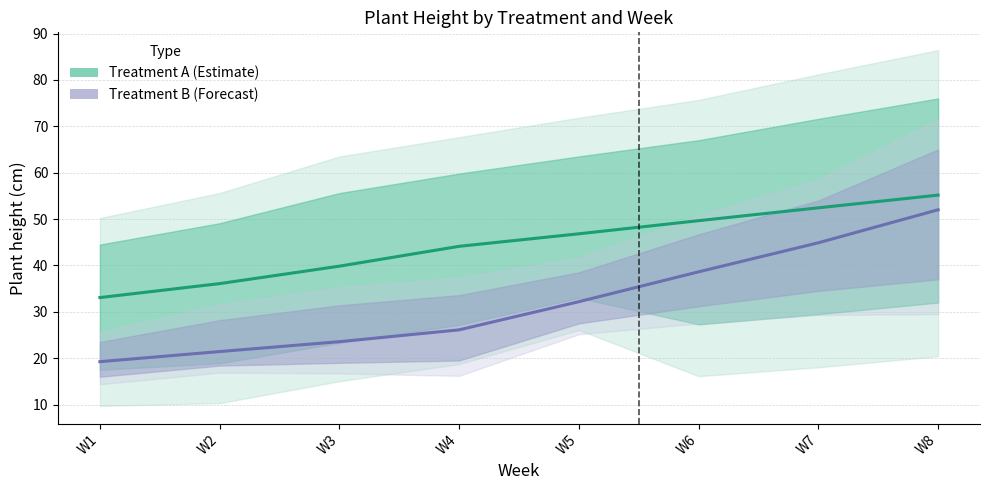

What is the difference between the highest and lowest values at W1?

13.8